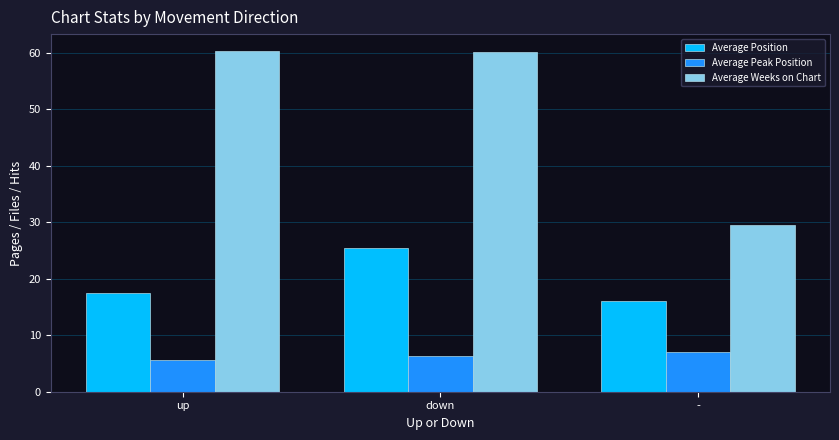

At down, list the series in order from smallest to largest.

Average Peak Position, Average Position, Average Weeks on Chart